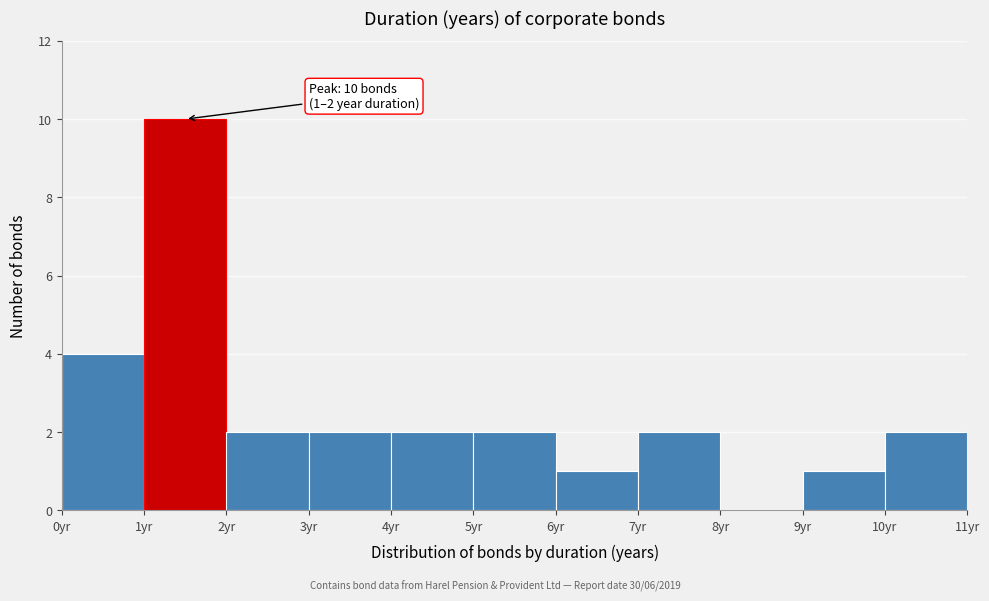

Over which range of the x-axis is the bar tallest?

1 to 2